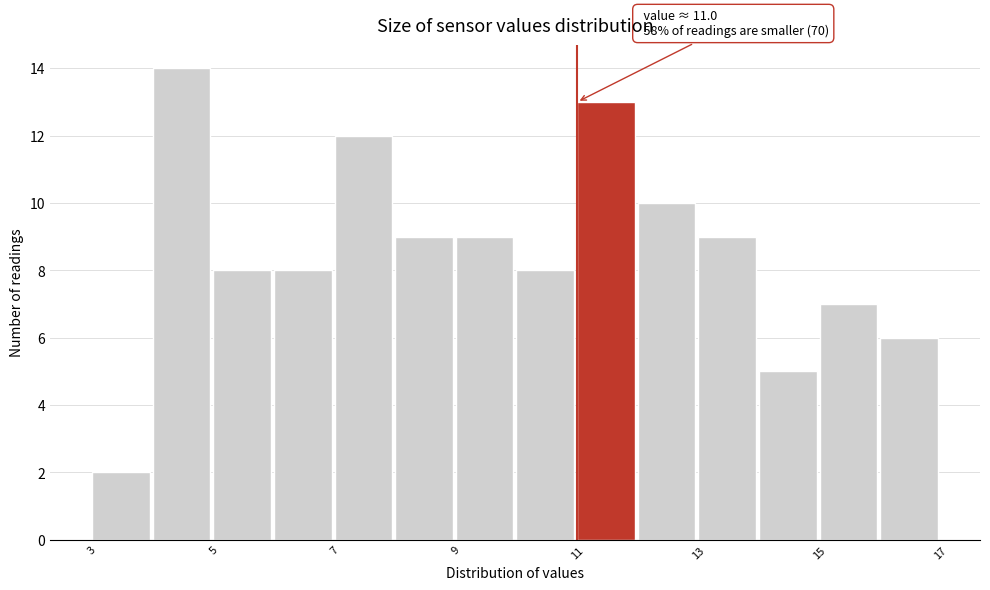

Over which range of the x-axis is the bar tallest?

4 to 5